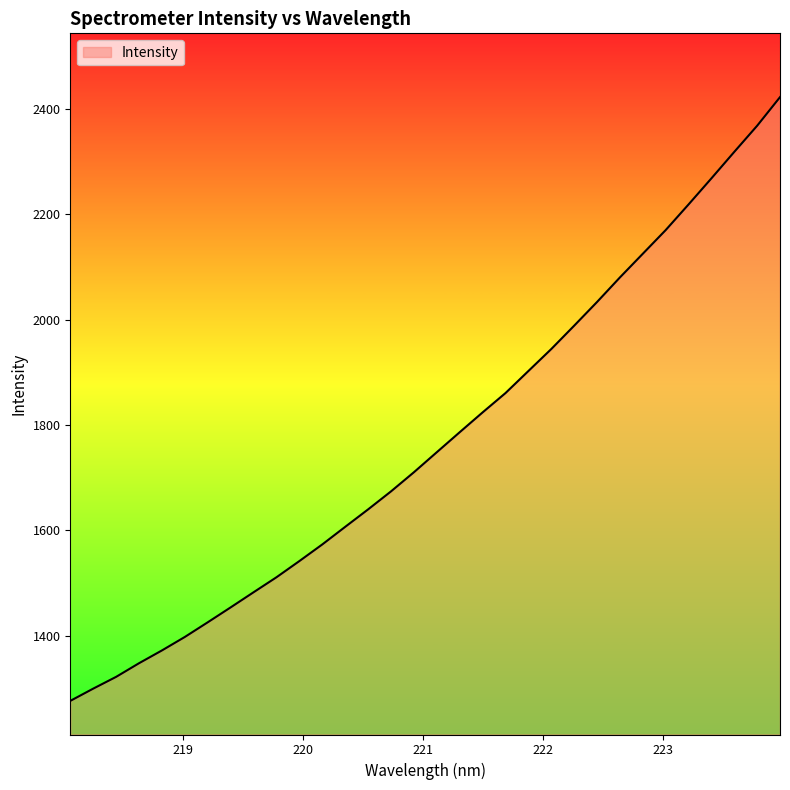

What is the smallest value displayed?

1276.3